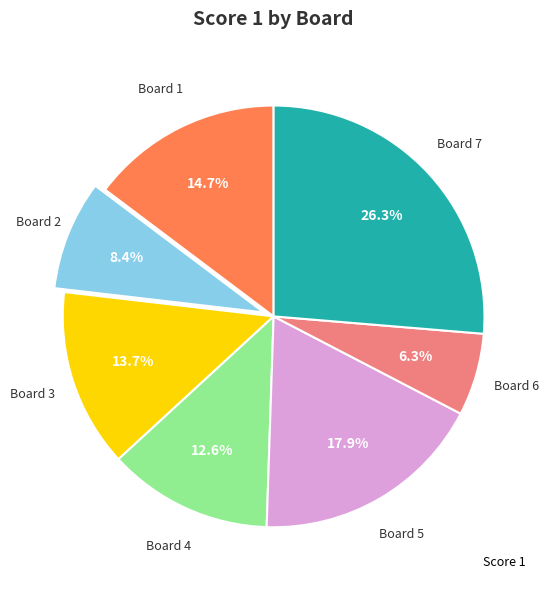

Is there any slice that represents more than half of the pie?

No